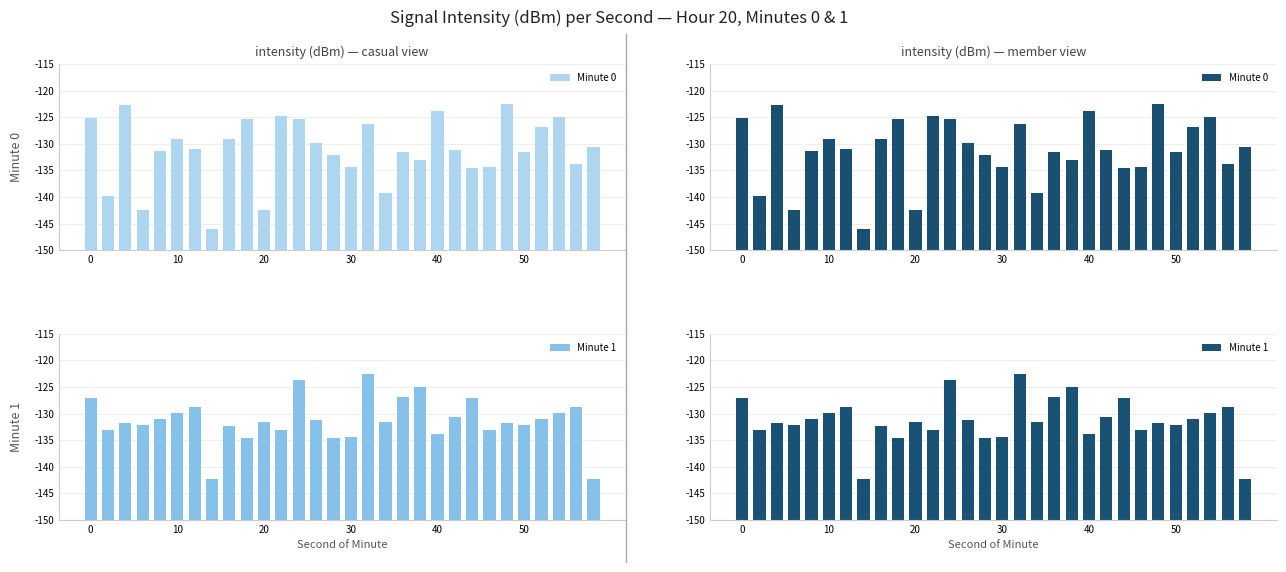

What is the difference between the maximum and minimum values in the Minute 1 series?

19.7